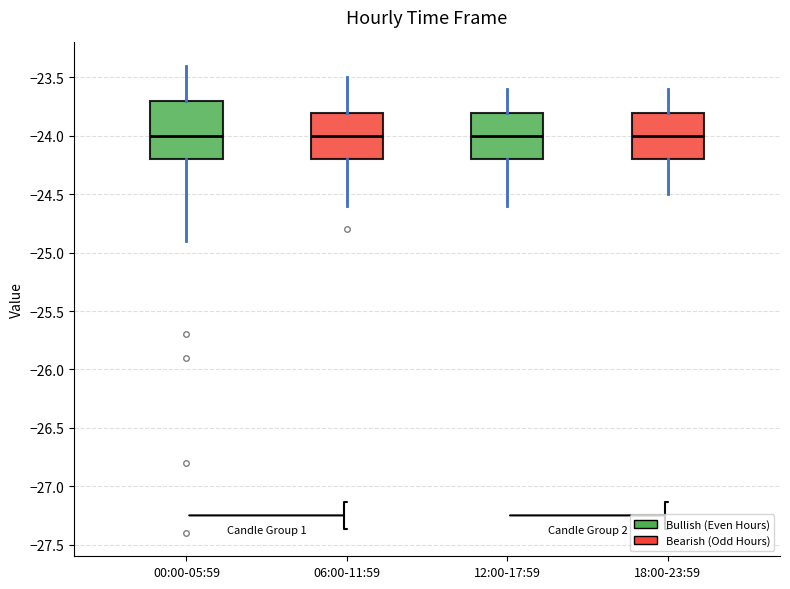

Which box is the tallest, from its lower edge to its upper edge?

00:00-05:59